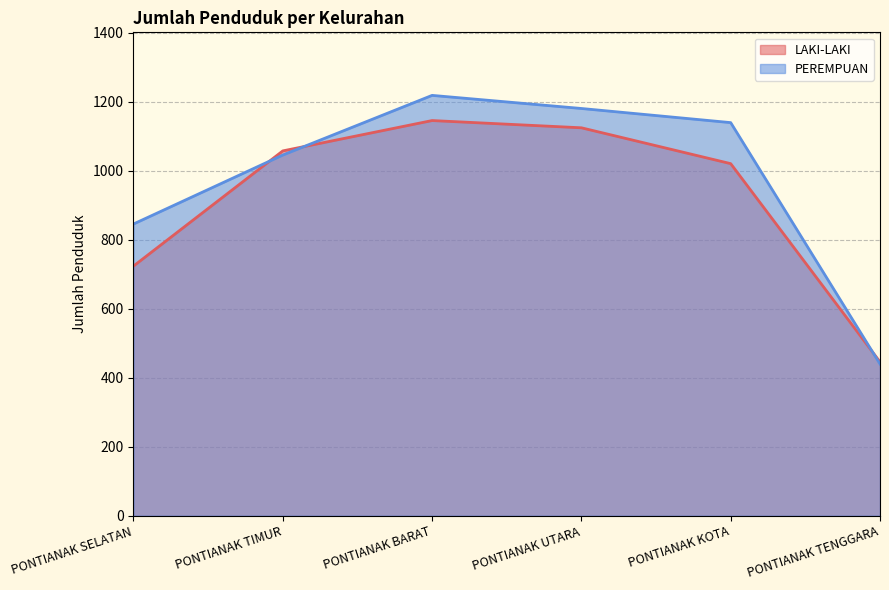

Between PONTIANAK TENGGARA and PONTIANAK TIMUR, which is larger?

PONTIANAK TIMUR